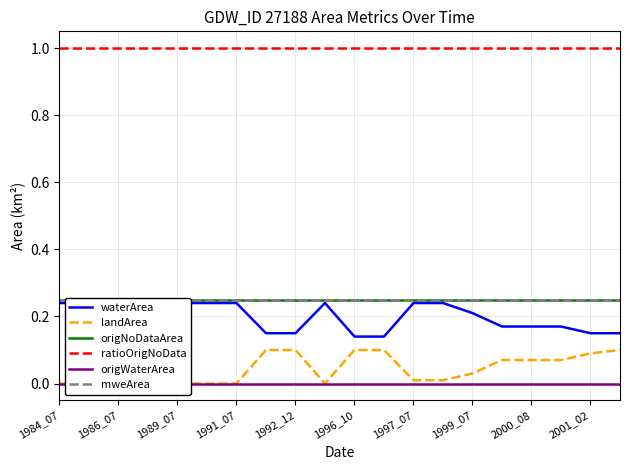

True or false: ratioOrigNoData has more than 2 interior local peaks.

False